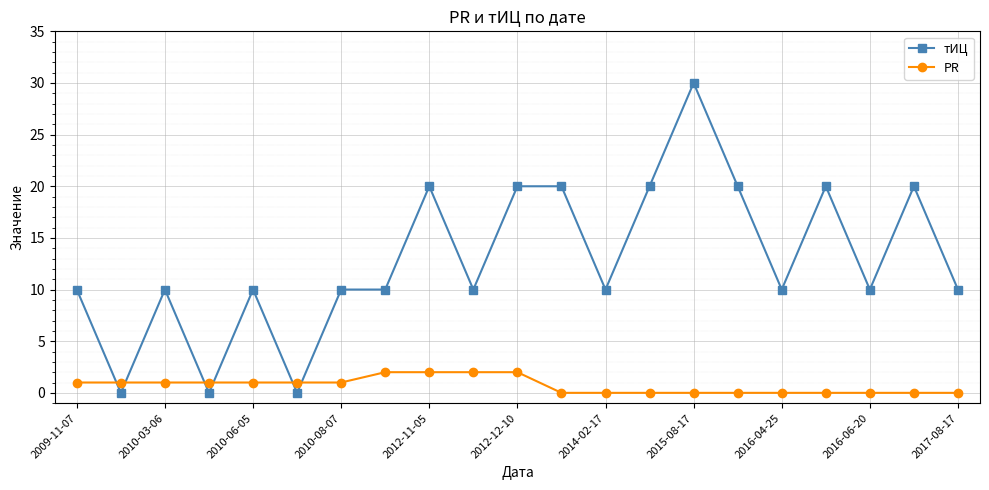

What is the difference between the maximum and second lowest values in the тИЦ series?

30